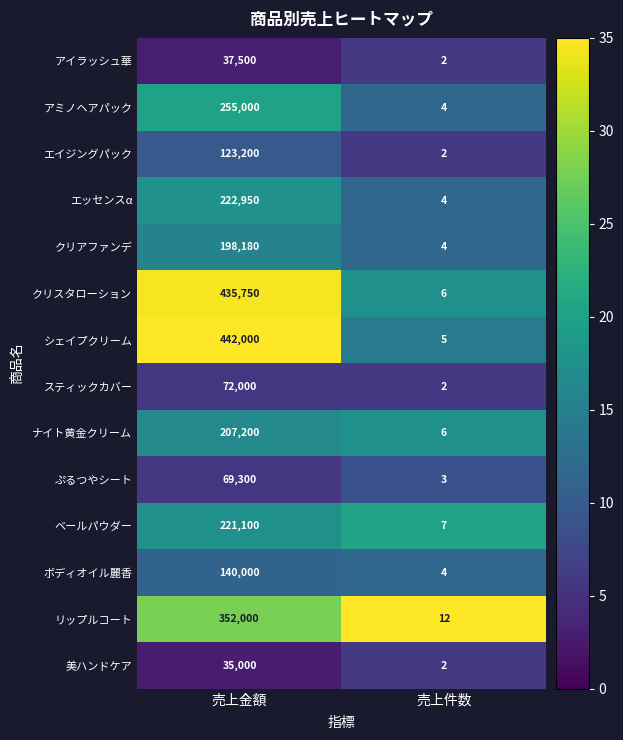

How many values in the ナイト黄金クリーム series are below 207200?

1